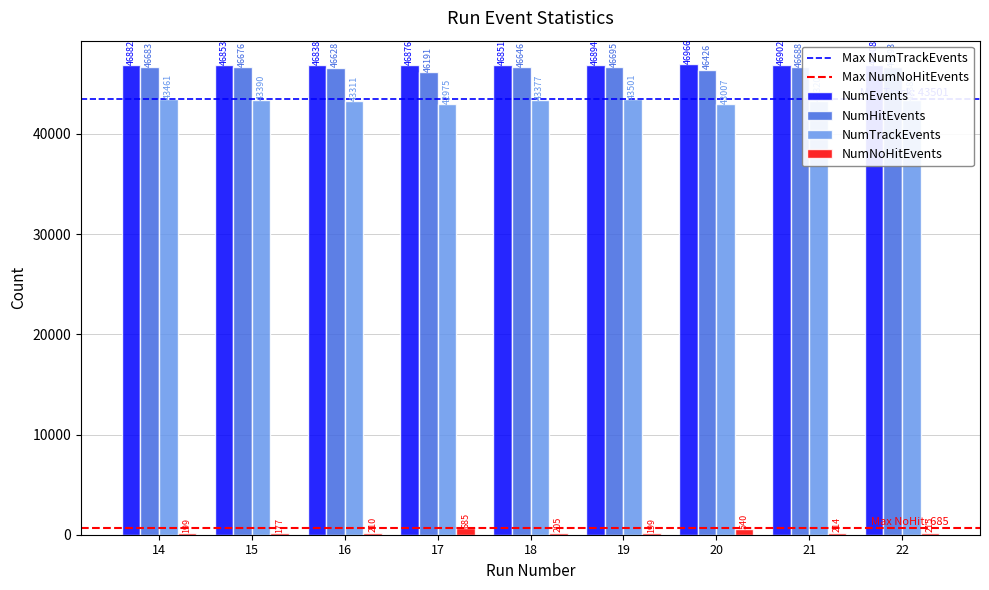

What is the highest value of the NumTrackEvents series?

43501